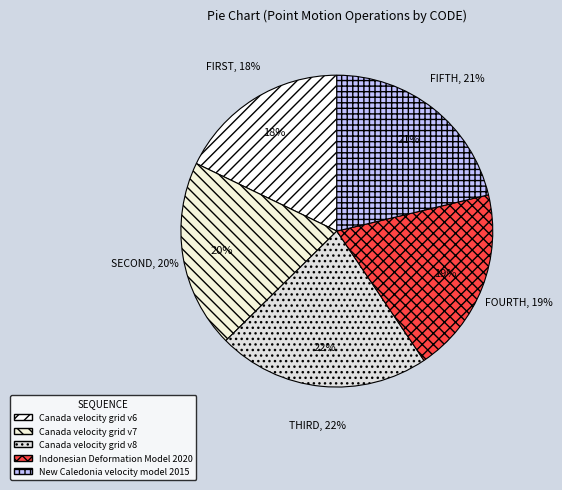

Is there any slice that represents more than half of the pie?

No